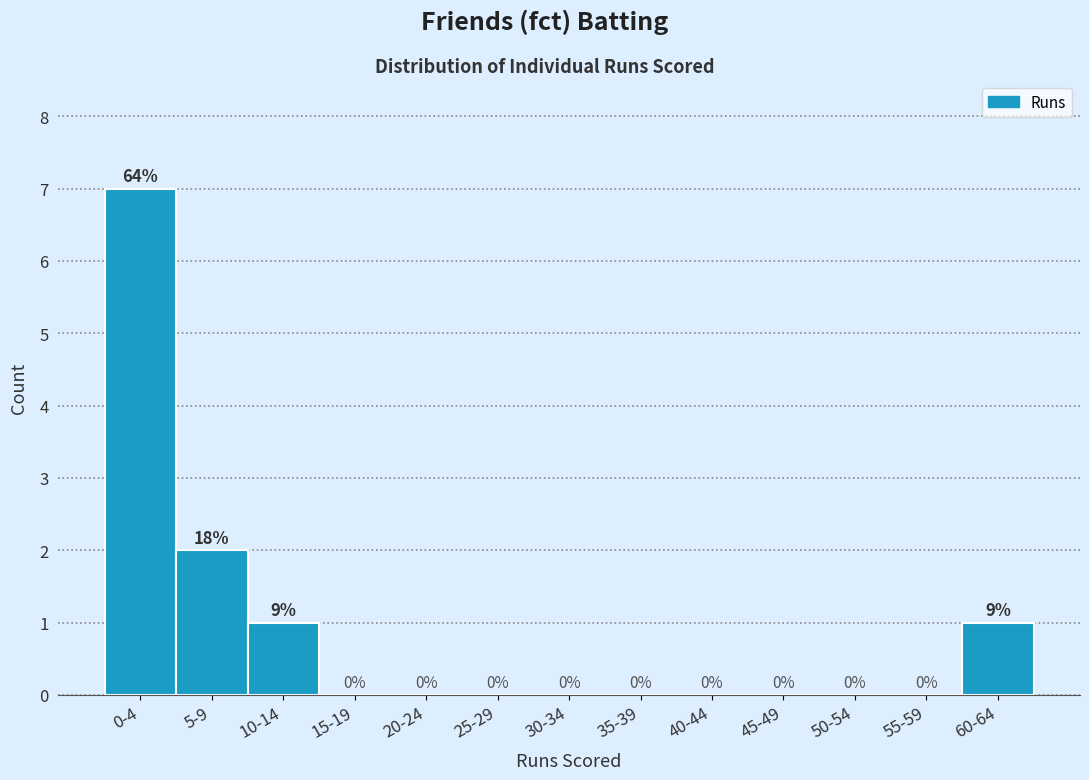

Reading left to right, what are all the values shown in this chart?

0-4=7	5-9=2	10-14=1	15-19=0	20-24=0	25-29=0	30-34=0	35-39=0	40-44=0	45-49=0	50-54=0	55-59=0	60-64=1